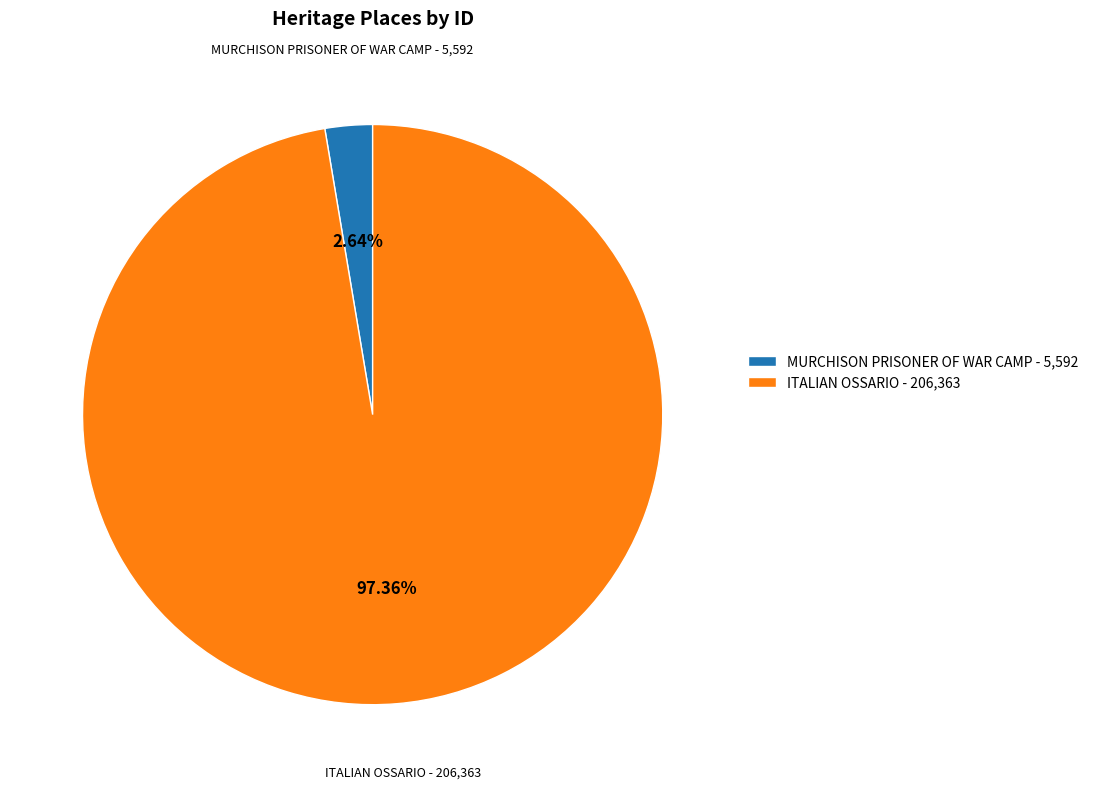

To the nearest percent, what is the combined percentage of MURCHISON PRISONER OF WAR CAMP and ITALIAN OSSARIO?

100%